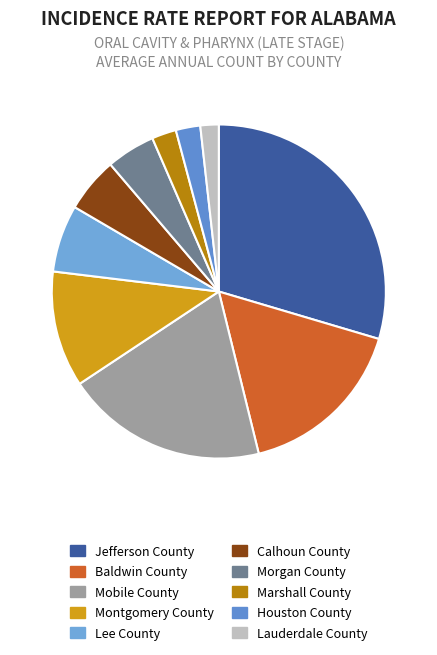

Do Mobile County and Houston County together represent more than half of the pie?

No